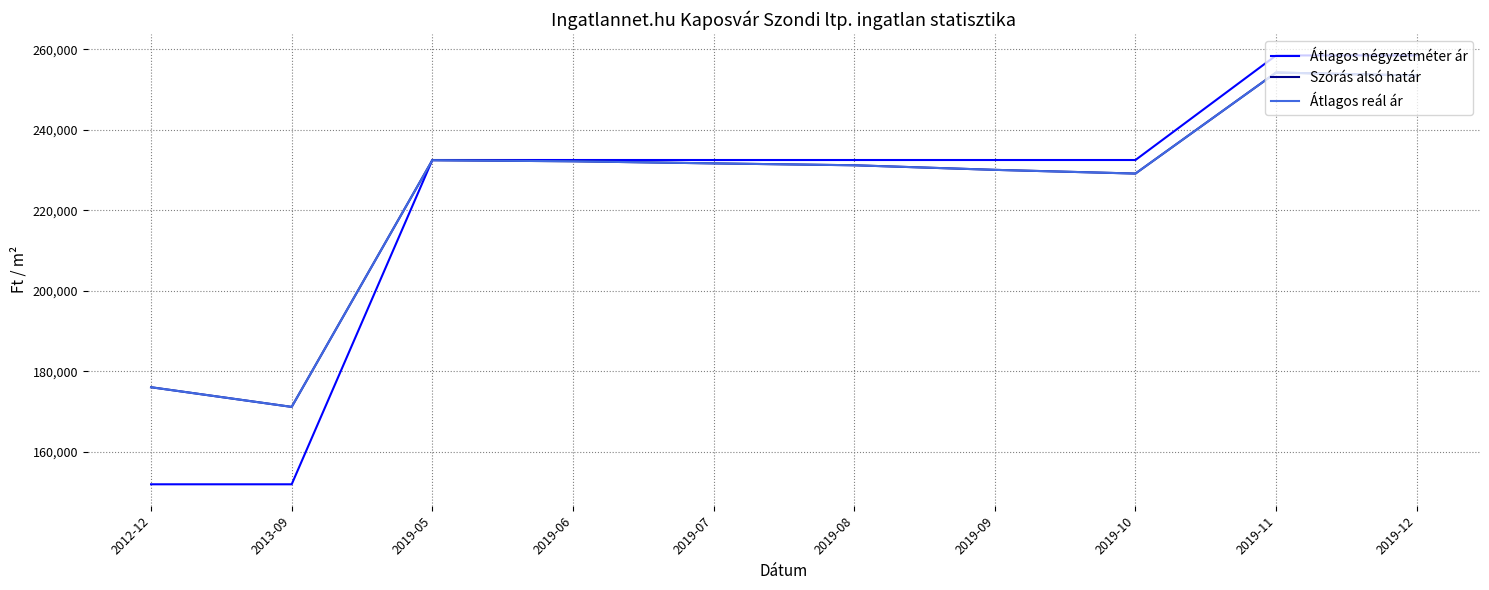

Does the chart display data point markers on the line(s)?

No